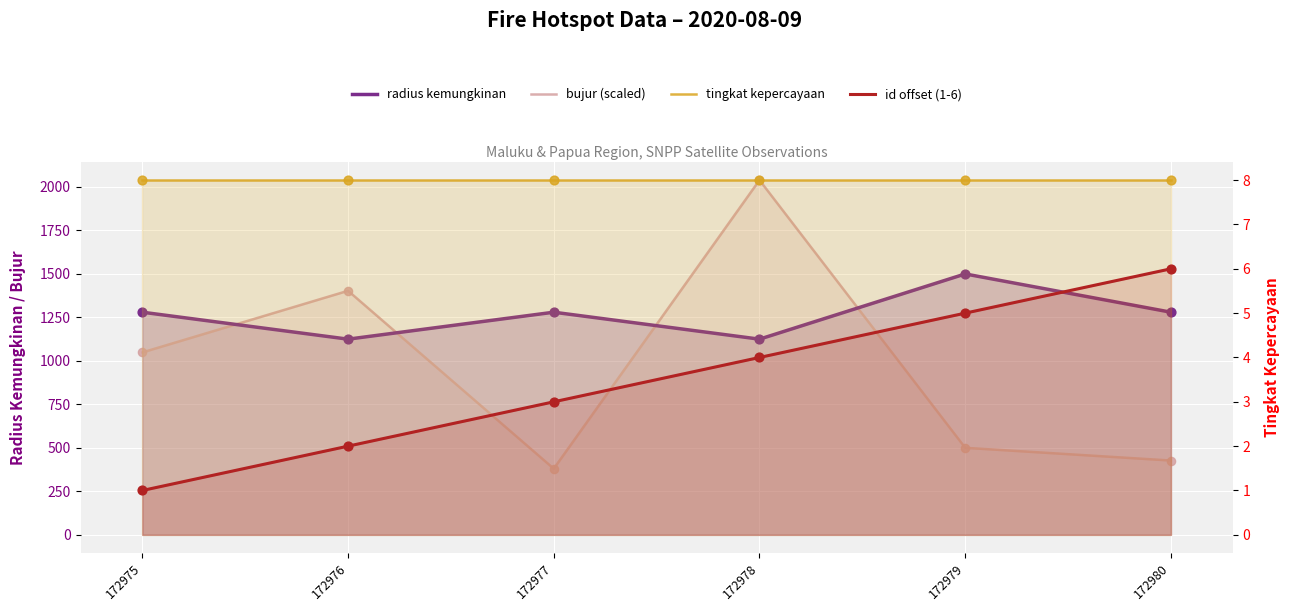

Which series contains the highest Y value?

bujur (scaled)